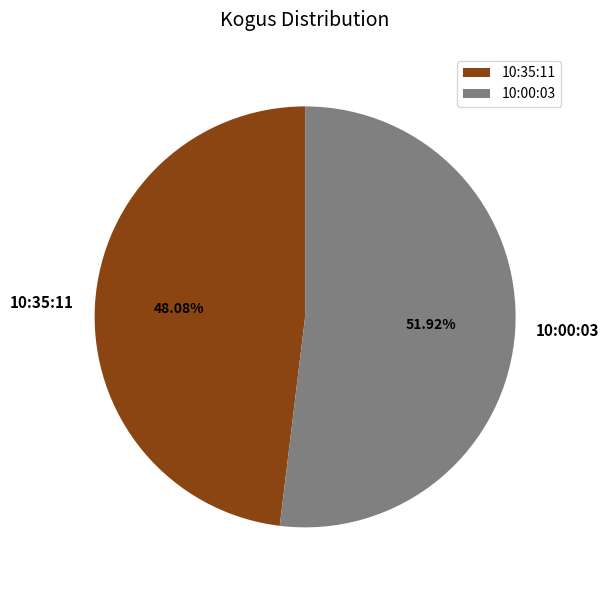

Is it true that 10:00:03 is 52% of the pie?

True